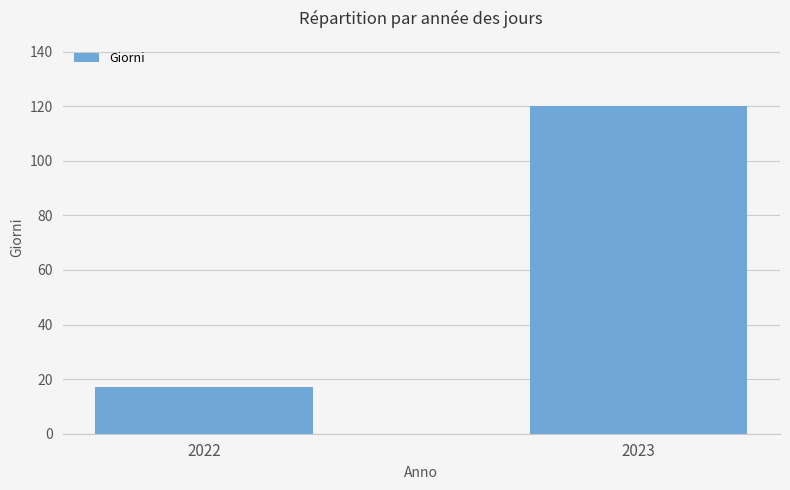

List the labels in order of value, largest first.

2023, 2022